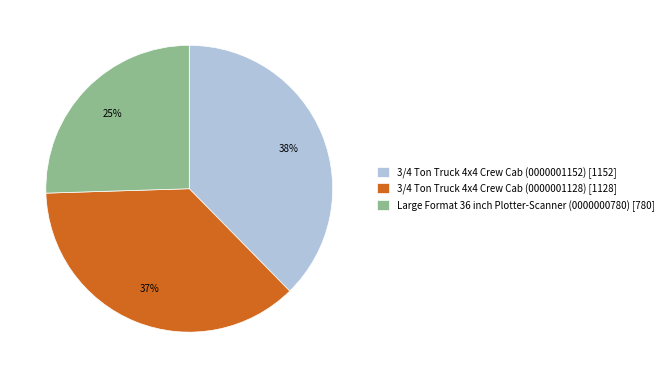

How many slices are in this pie chart?

3